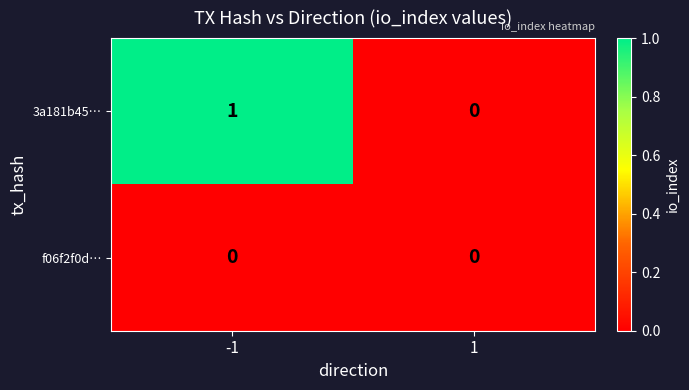

List the series in order of their overall mean, lowest first.

f06f2f0d…, 3a181b45…